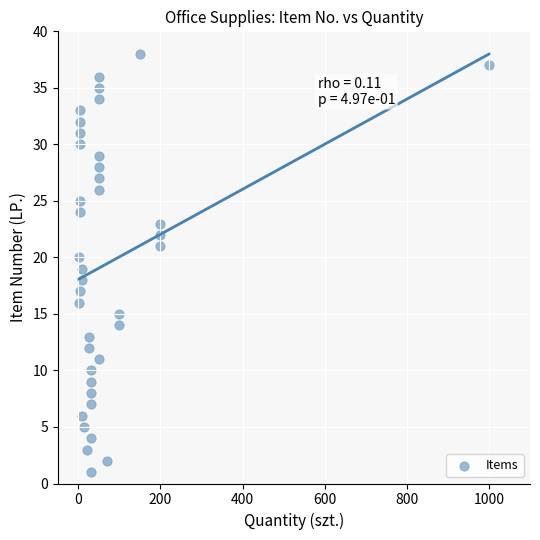

What is the range of X values (max minus min)?

998